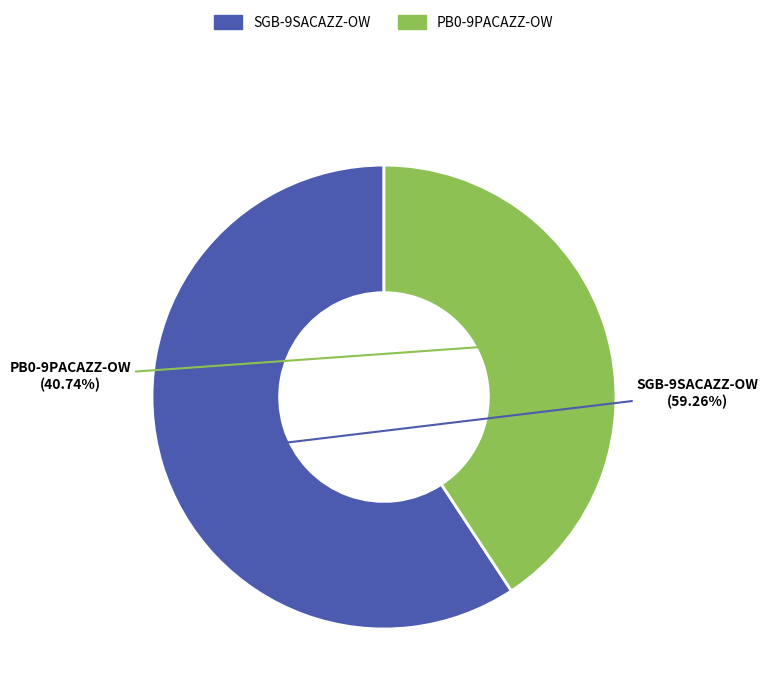

How many segments does this pie chart have?

2